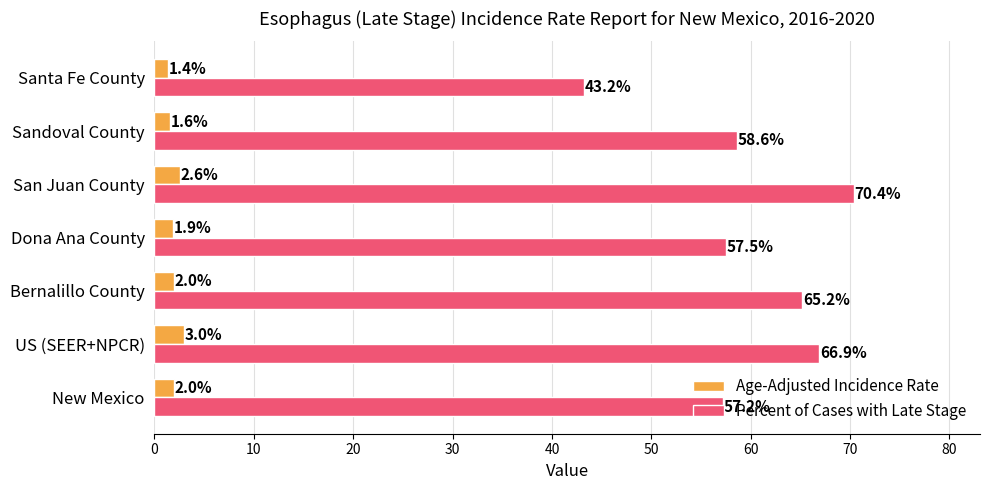

What is the approximate value of Percent of Cases with Late Stage at Dona Ana County?

57.5